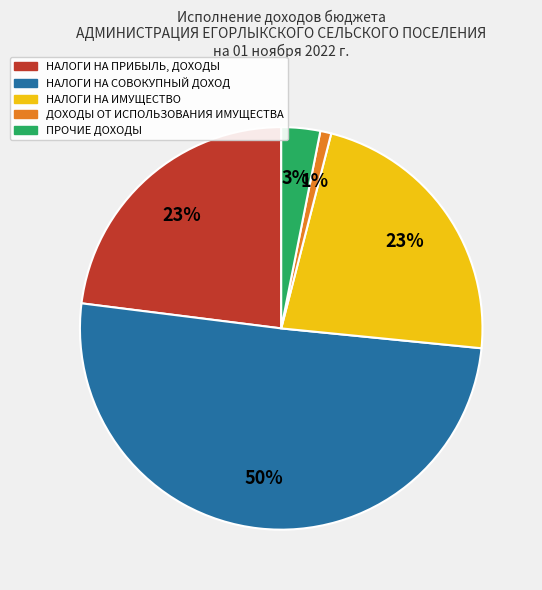

To the nearest percent, what is the average slice percentage?

20%